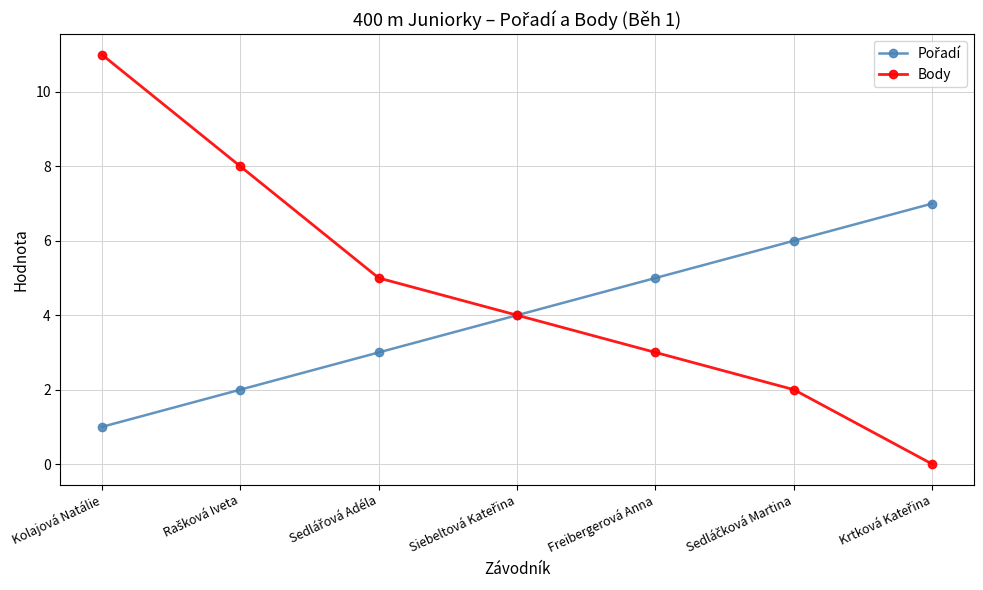

What is the greatest value displayed?

11